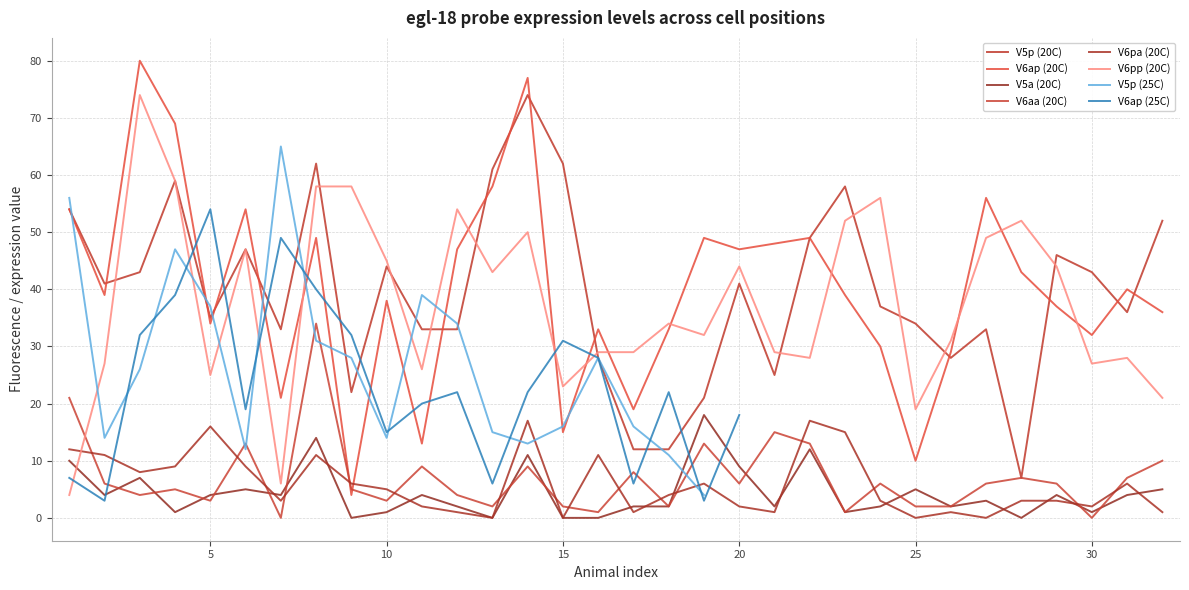

How many times do V6pp (20C) and V5a (20C) cross each other?

1